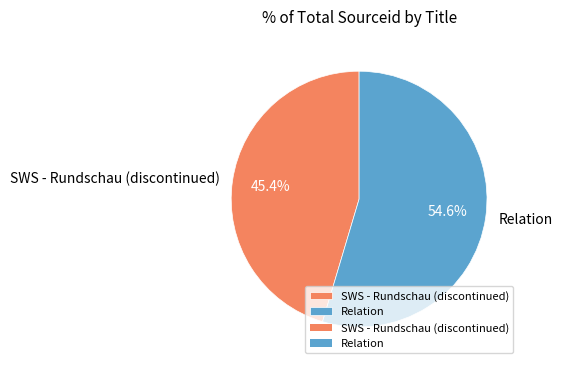

To the nearest percent, what is the combined percentage of Relation and SWS - Rundschau (discontinued)?

100%